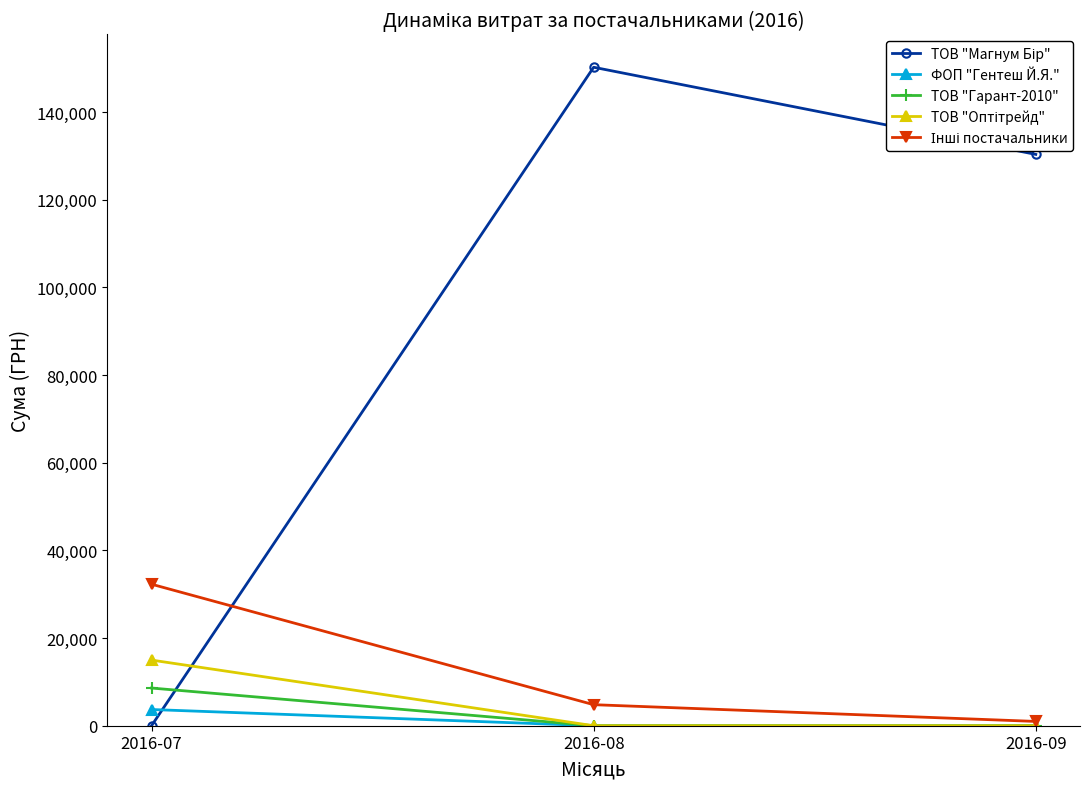

Does the chart have visible grid lines?

No